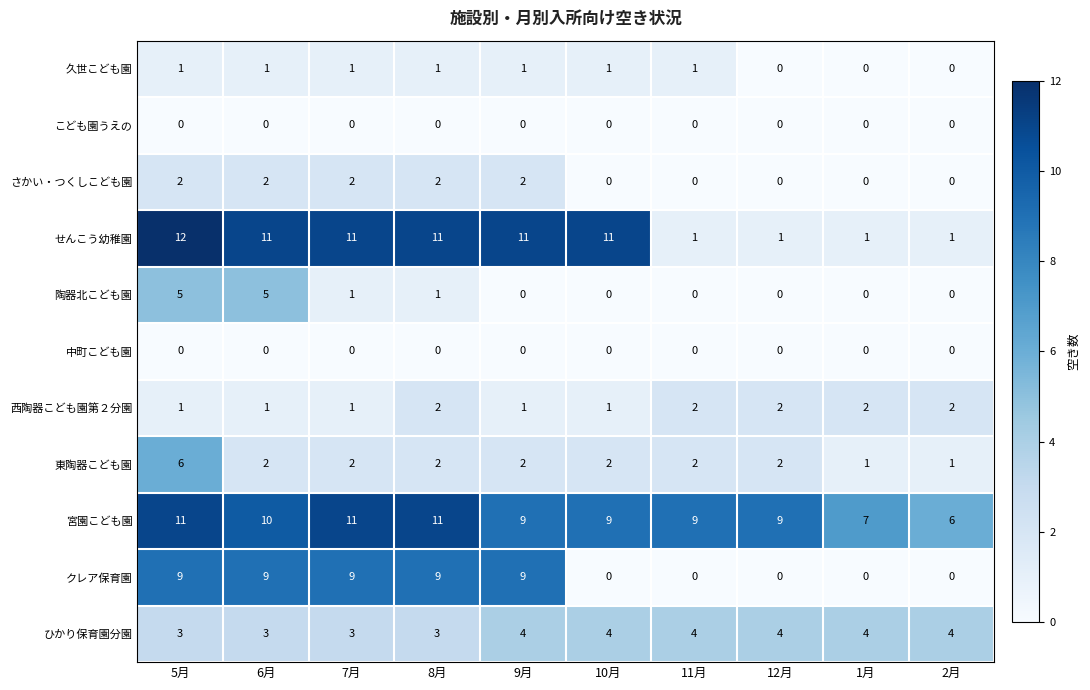

True or false: 中町こども園 has a value of 0 at 1月.

True